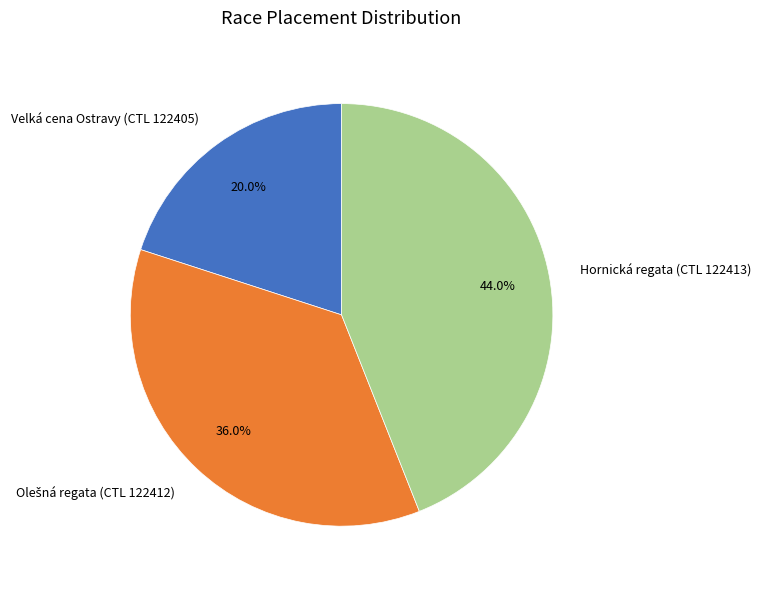

Does Velká cena Ostravy (CTL 122405) represent more than half of the total?

No